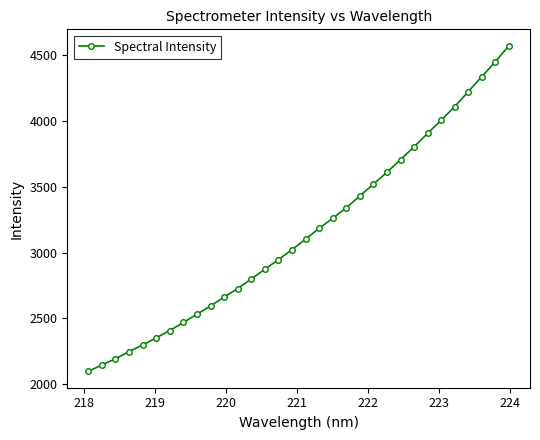

What is the smallest value displayed?

2096.4